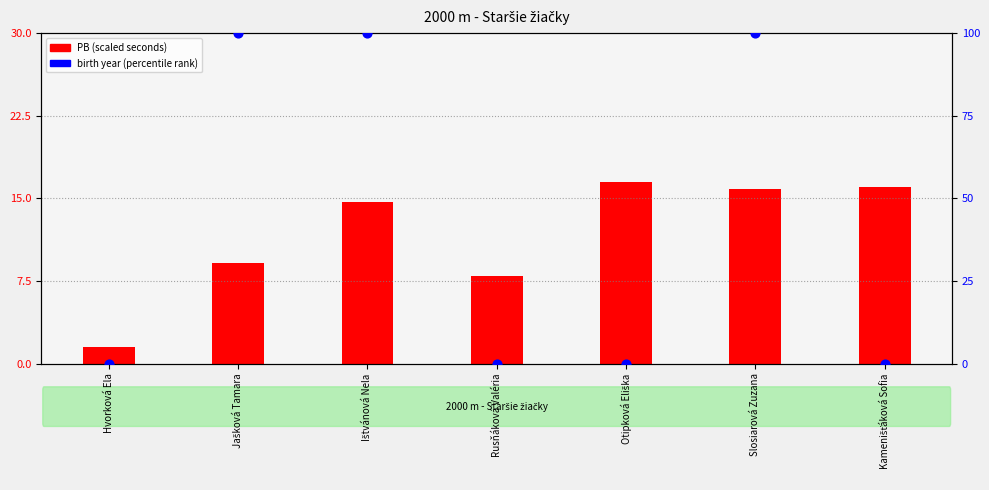

Which series contains the highest Y value?

birth year percentile